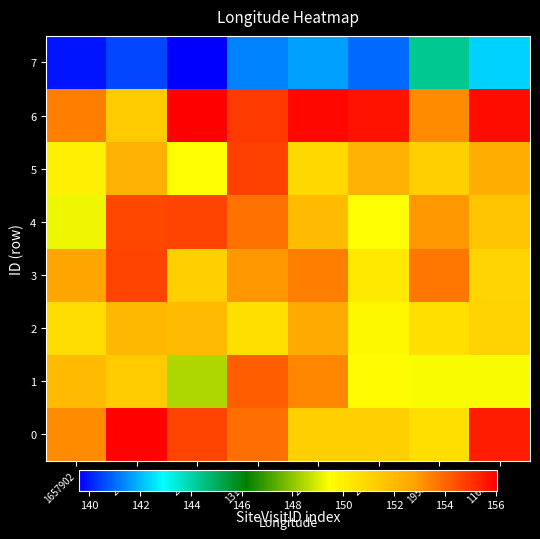

Rank the series at 29196 from lowest to highest value.

7, 5, 0, 4, 2, 1, 3, 6